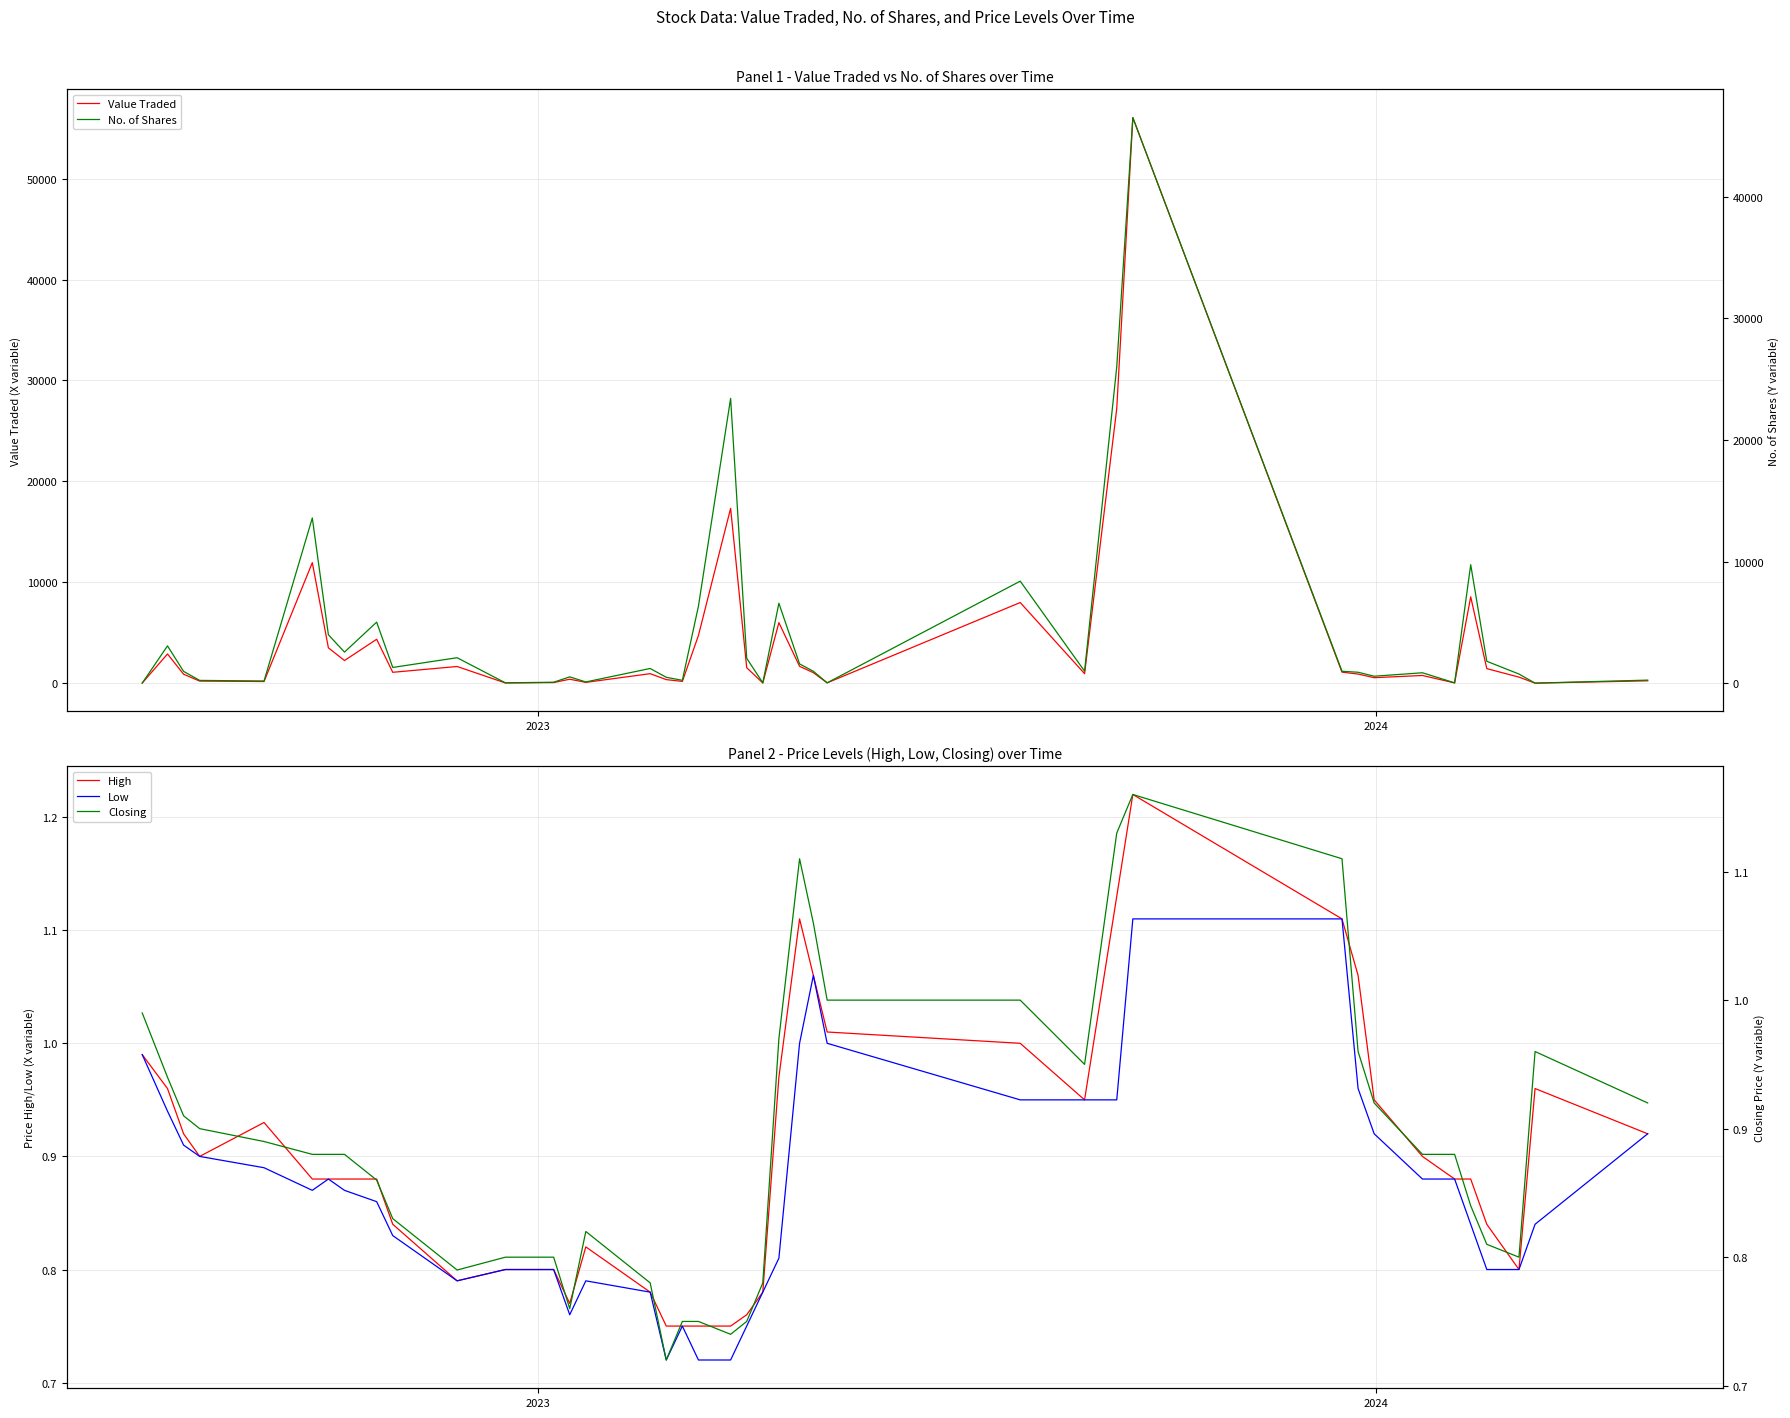

Rank the series by their maximum value, from lowest to highest.

Low, Closing, High, No. of Shares, Value Traded